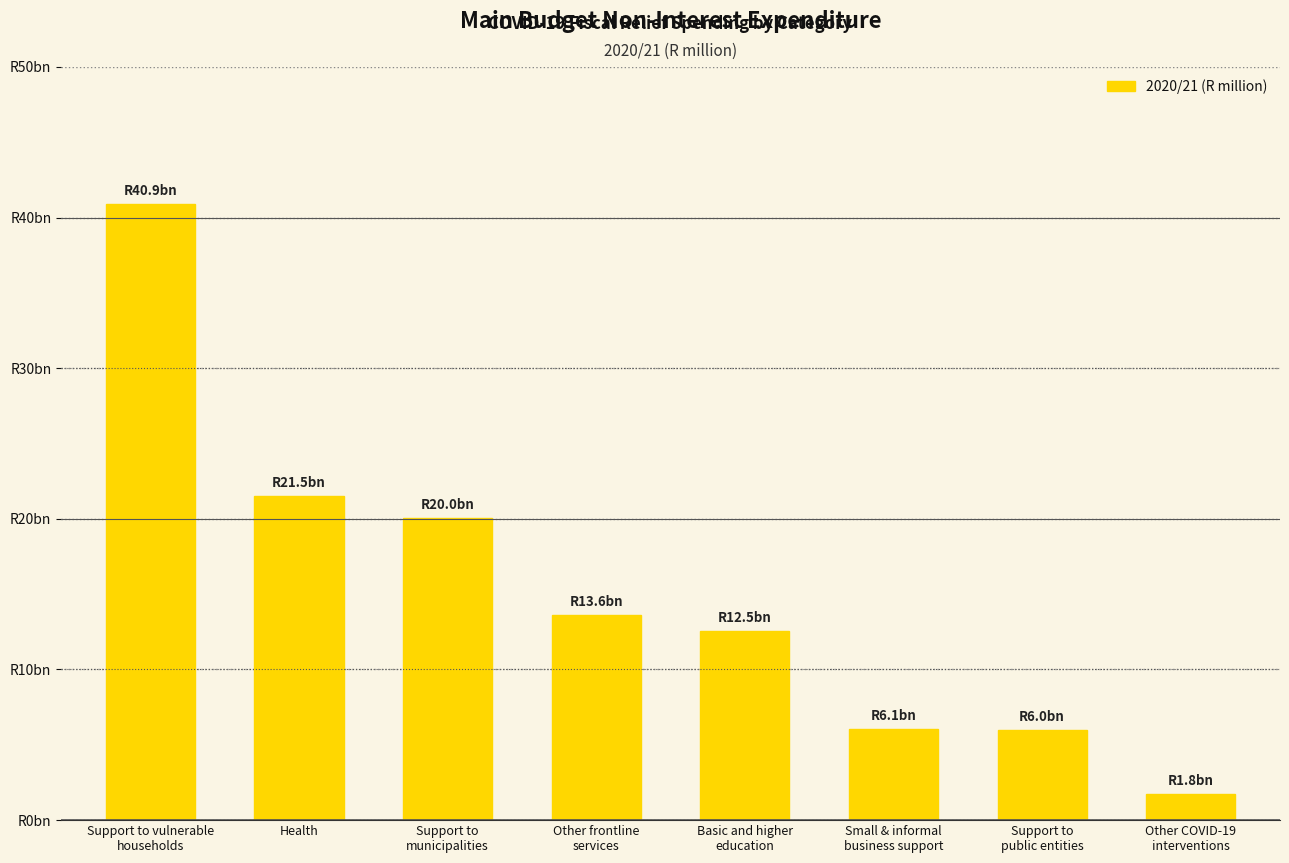

Is it true that the value at Support to vulnerable
households is 40891.3?

True